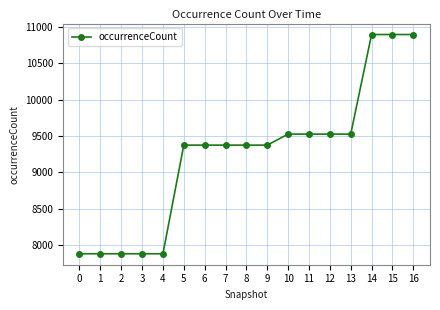

The value at 0 is 7882. True or false?

True